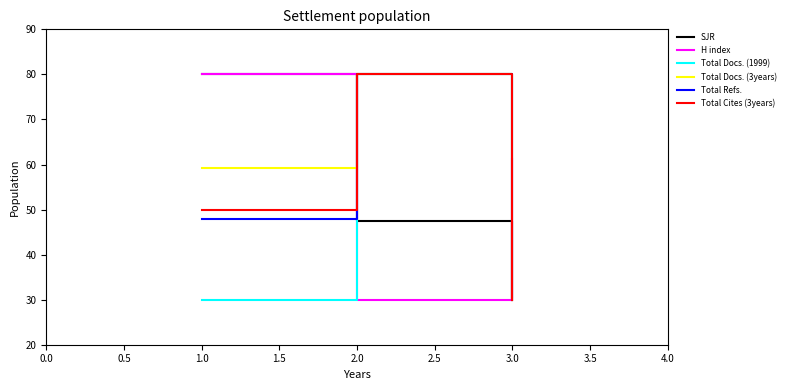

The value of SJR at 3.0 is 30.0. True or false?

True